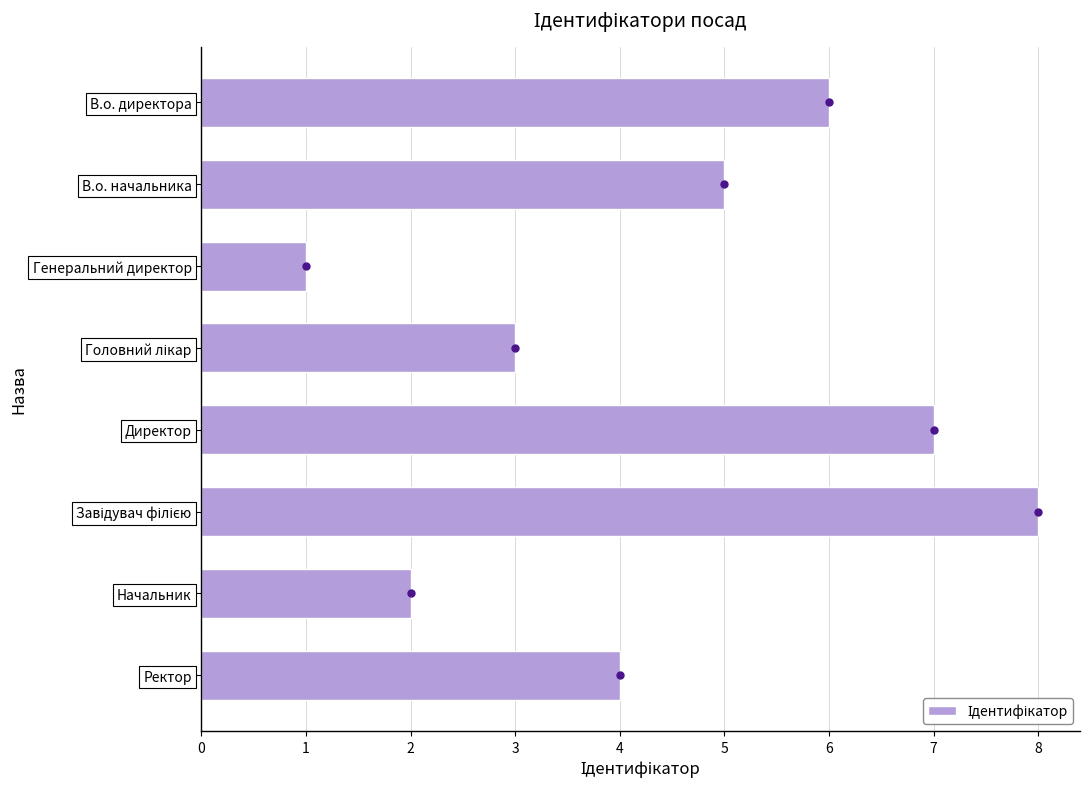

Reading top to bottom, what are all the values shown in this chart?

6	5	1	3	7	8	2	4